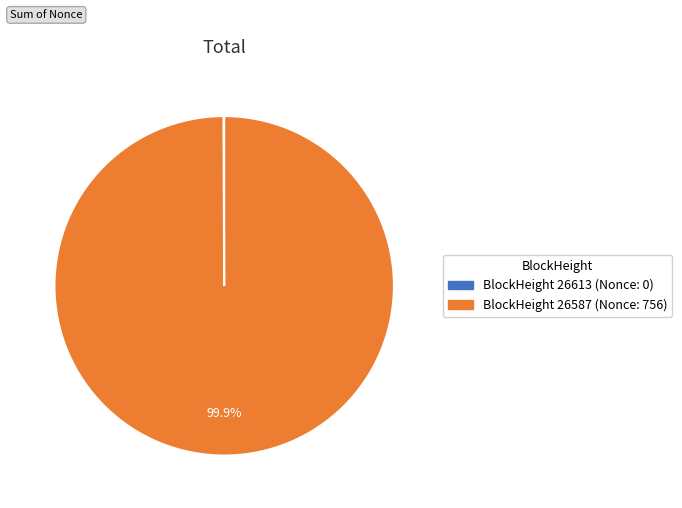

Is there a majority slice in this chart?

Yes